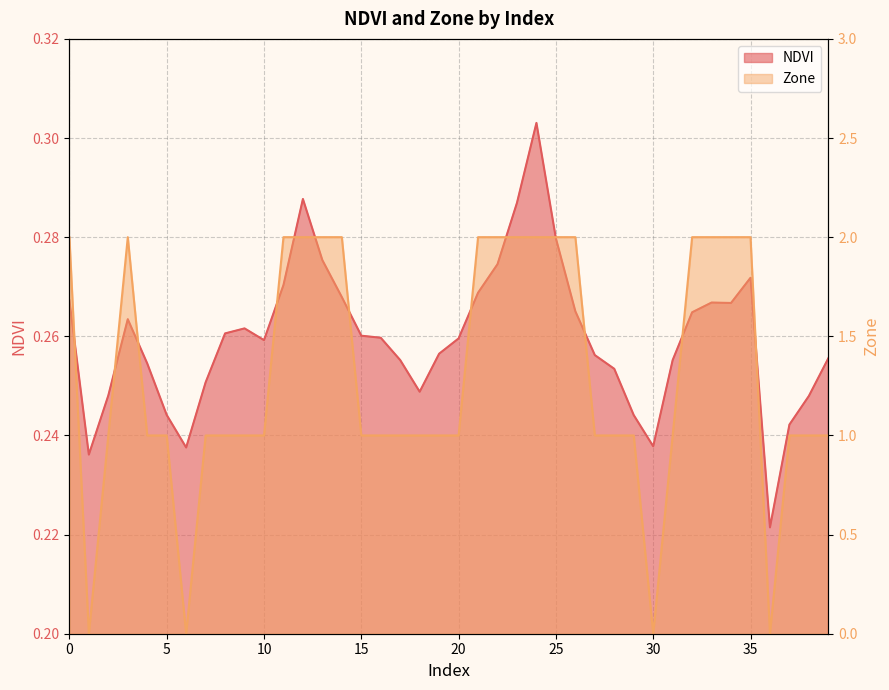

Where is the first local minimum for Zone?

1